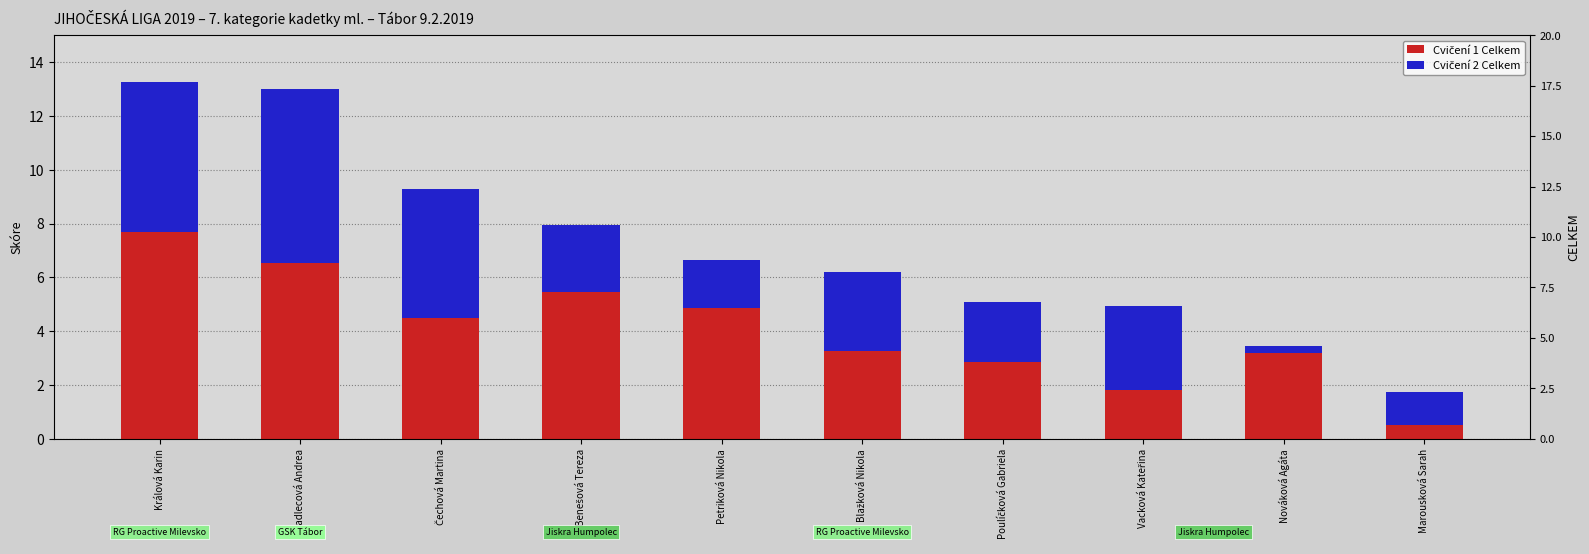

What position from the right is Petriková Nikola?

6